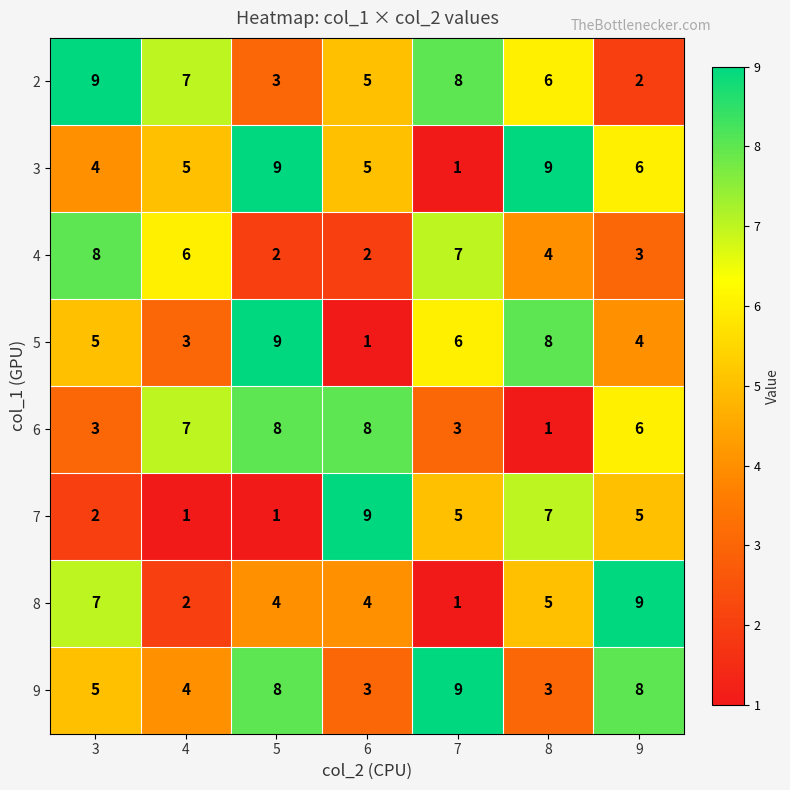

What is the maximum value for 7?

9